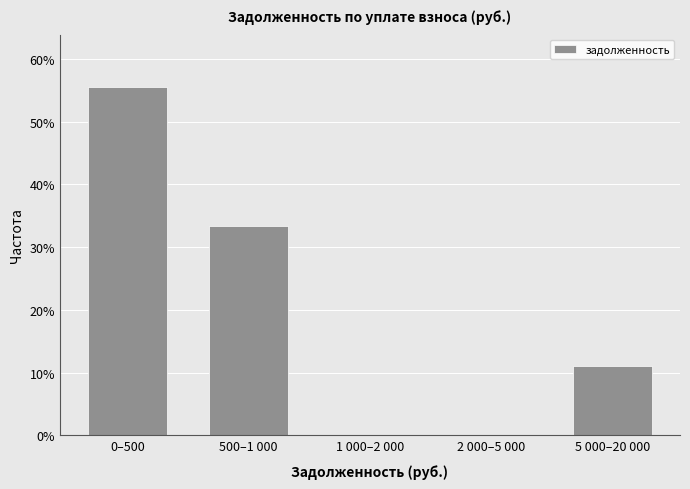

Reading left to right, extract all data points from this chart.

0–500=55.6	500–1 000=33.3	1 000–2 000=0.0	2 000–5 000=0.0	5 000–20 000=11.1